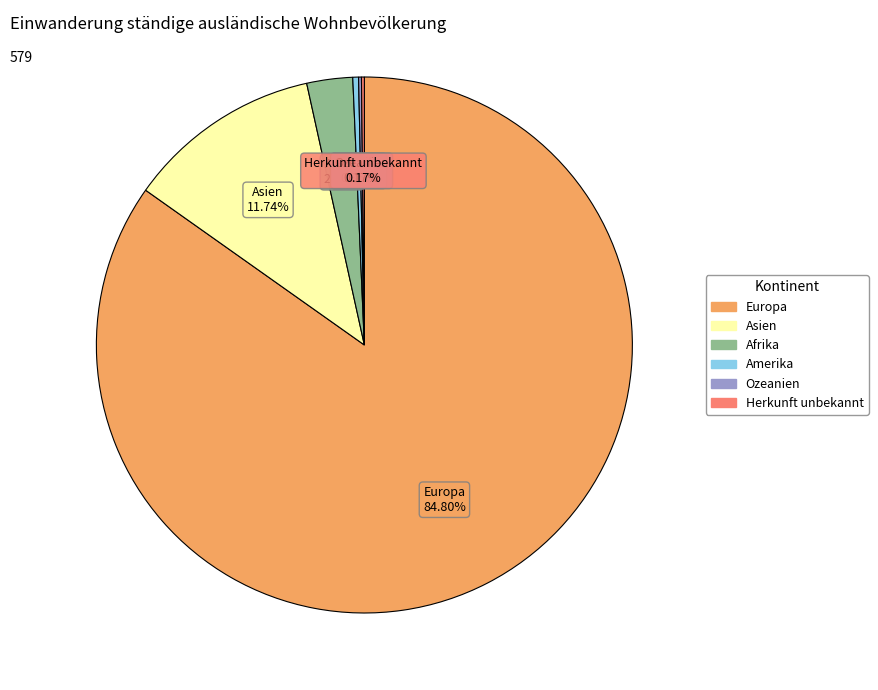

To the nearest percent, what is the difference between the largest and smallest slice percentages?

85%